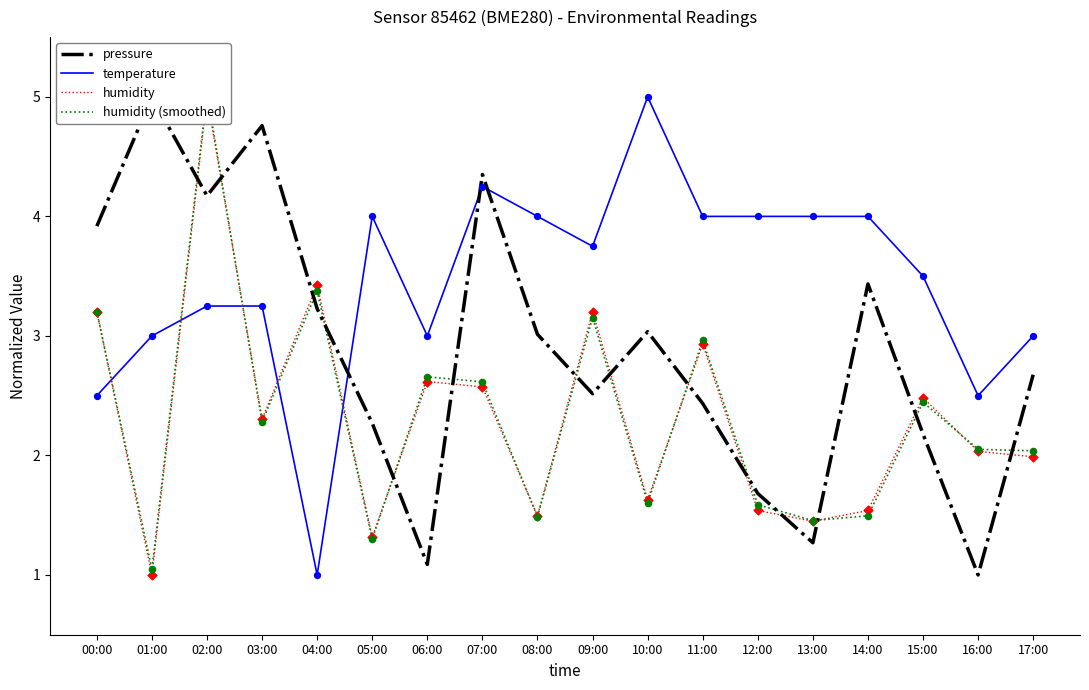

Which series has the largest Y range (max minus min)?

pressure